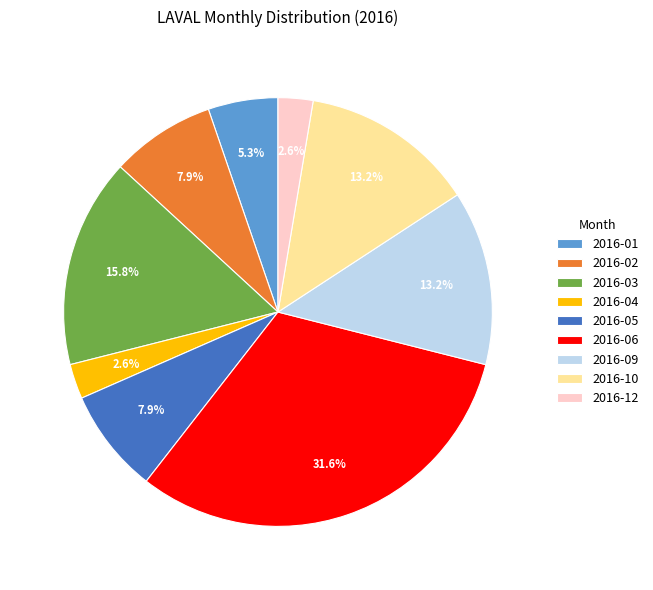

Which category has the biggest portion of the pie?

2016-06